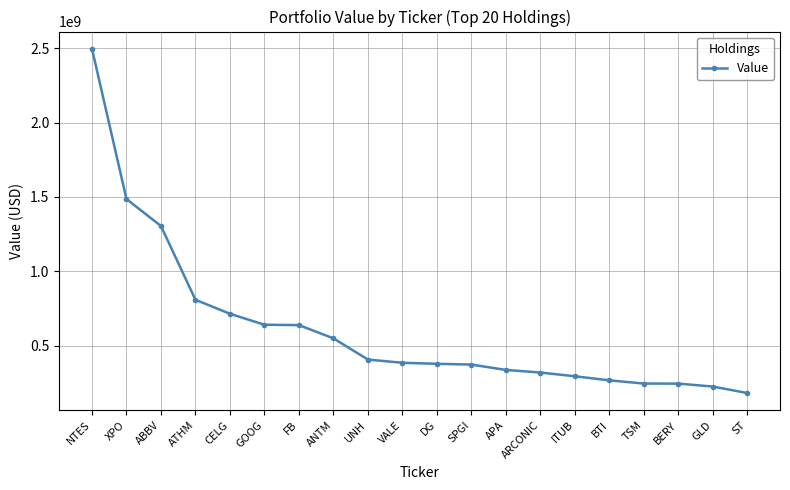

Between GLD and ATHM, which is larger?

ATHM